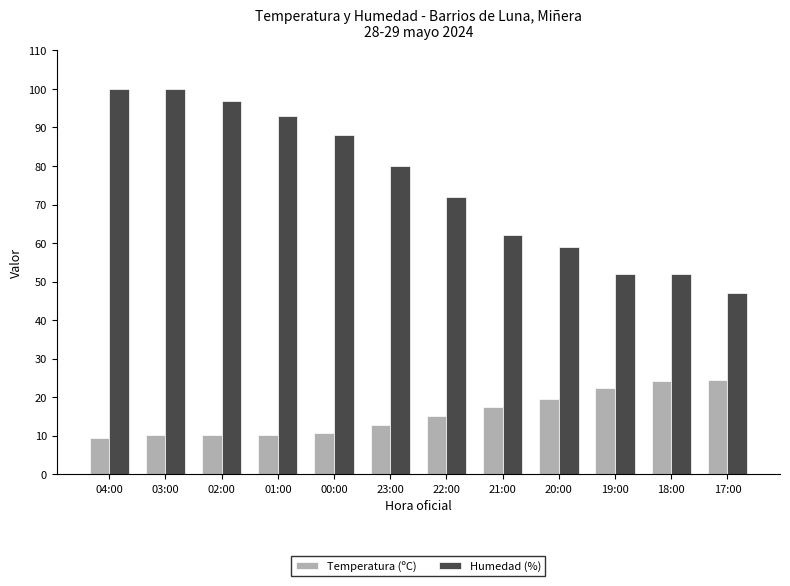

What is the maximum value shown in the chart?

100.0